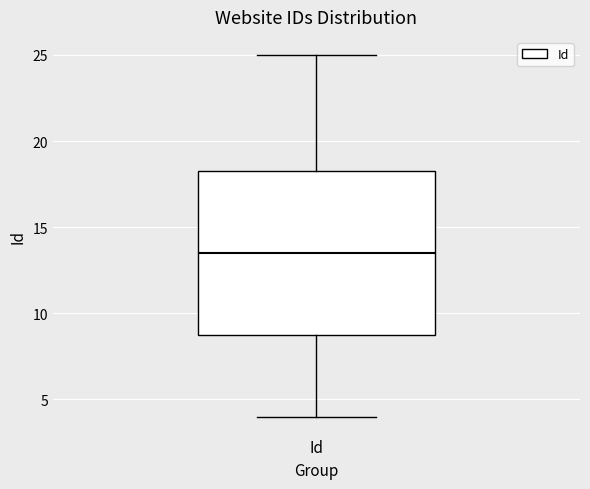

Transcribe this box plot: give where the median line is, the range the box spans, and where the two whiskers end, as read against the y-axis. The values are not printed on the chart, so give them approximately, as read against the axis.

median 13.5, box 9.0 to 18.5, whiskers 4.0 to 25.0